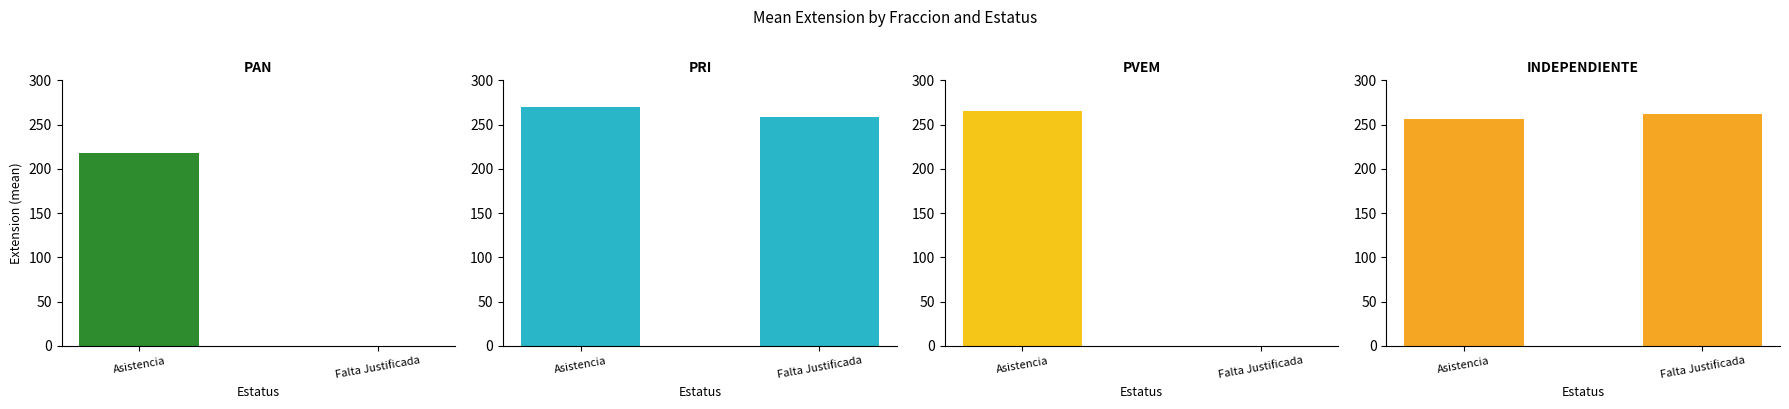

Which category has the highest value in the PAN series?

Asistencia